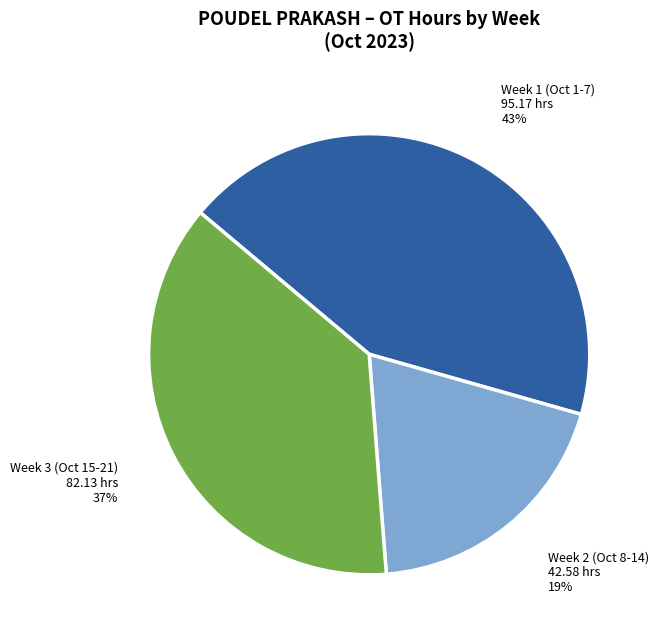

Which has a higher value, Week 1 (Oct 1-7) or Week 3 (Oct 15-21)?

Week 1 (Oct 1-7)